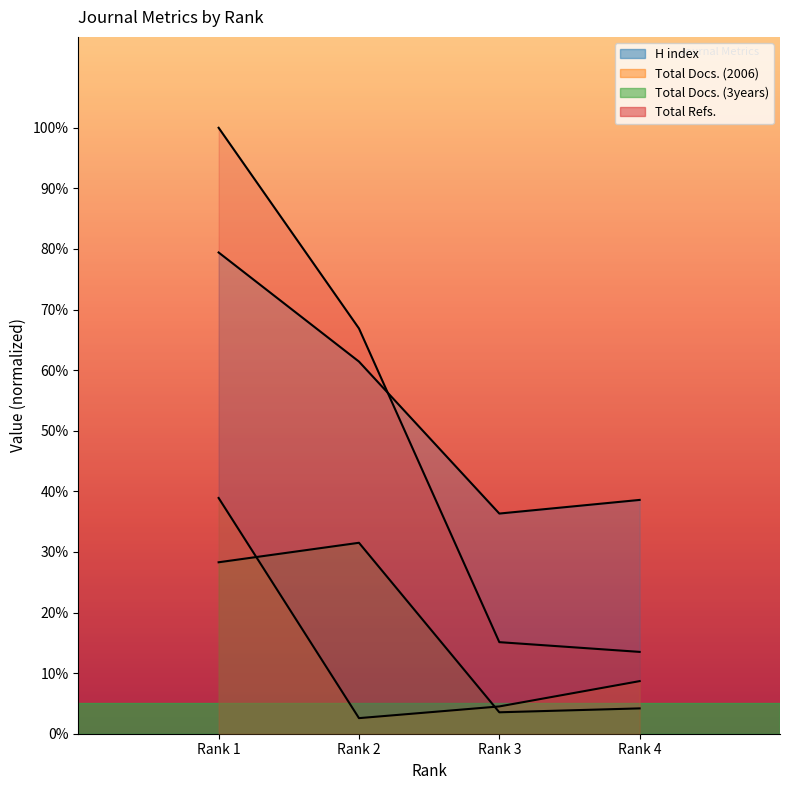

At Rank 3, list the series in order from smallest to largest.

Total Docs. (3years), Total Docs. (2006), Total Refs., H index